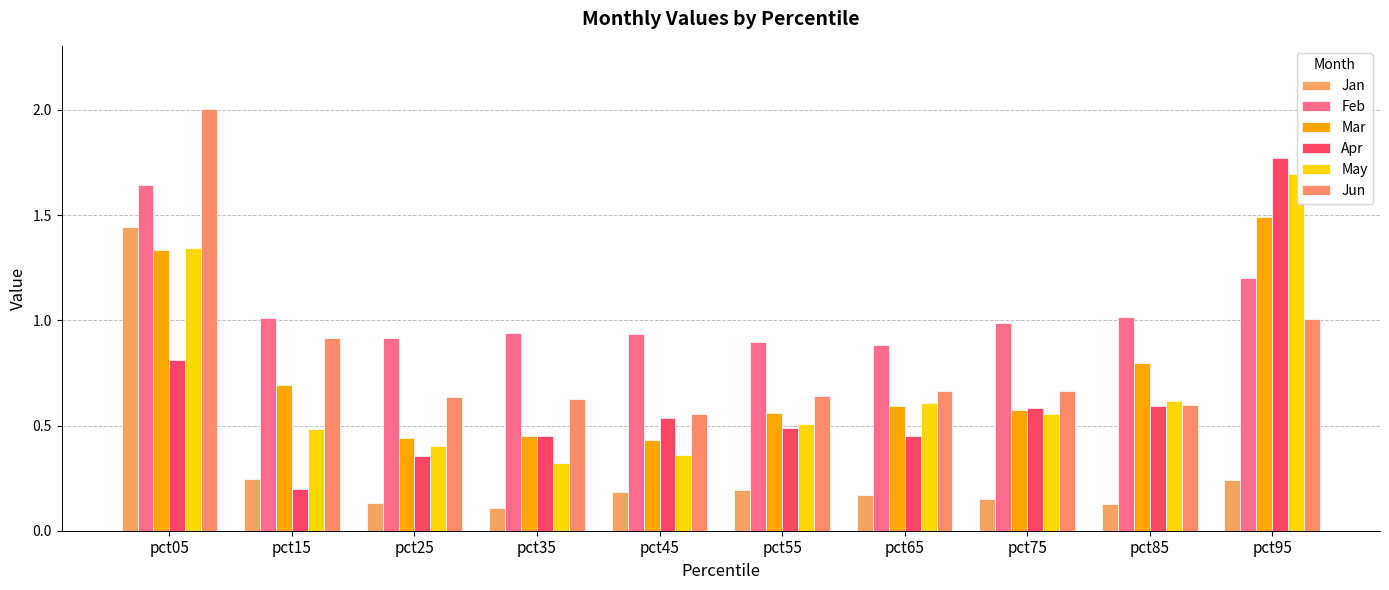

What is the value of the Mar bar at the 3rd from the left?

0.4